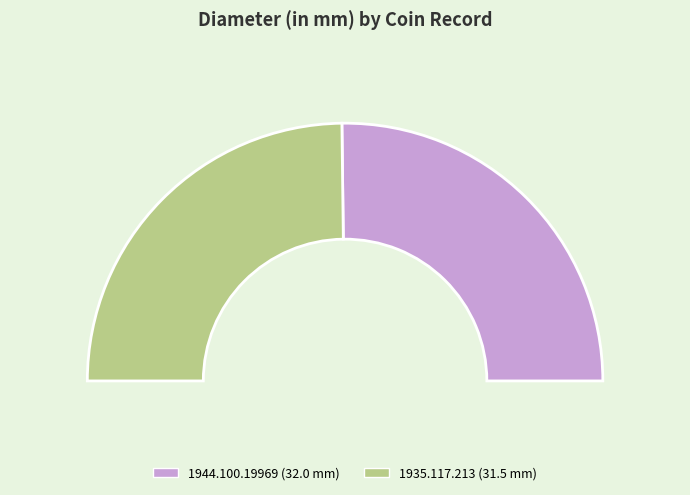

What is the ratio of the value at 1944.100.19969 to the value at 1935.117.213?

1.0